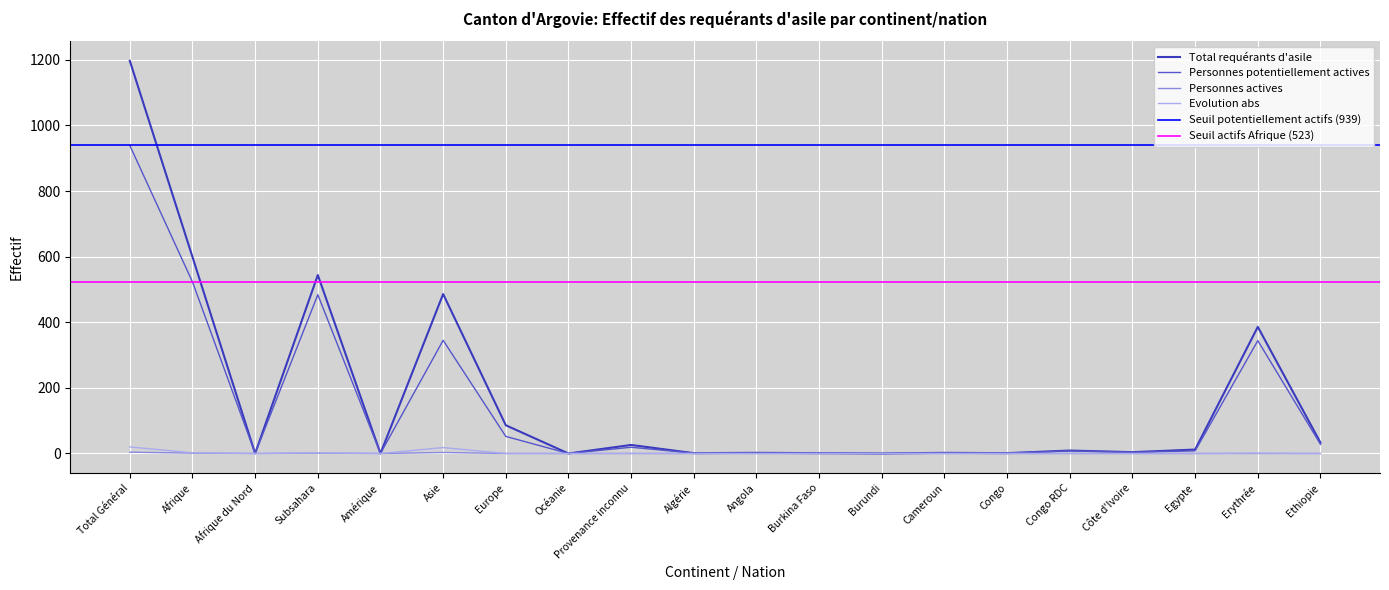

What is the total value across all series at Angola?

3